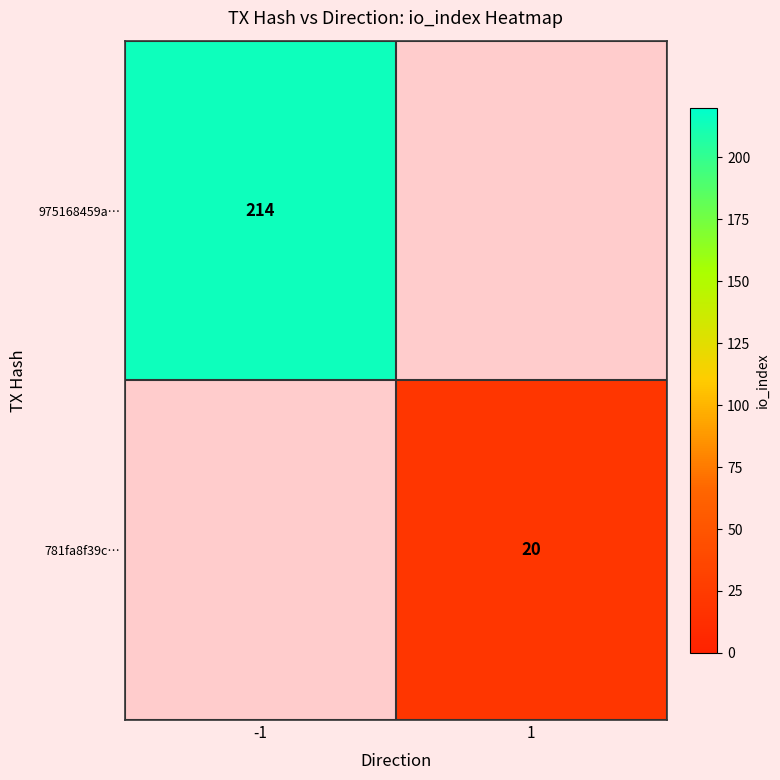

Is it true that 781fa8f39c… equals 10 at 1?

False